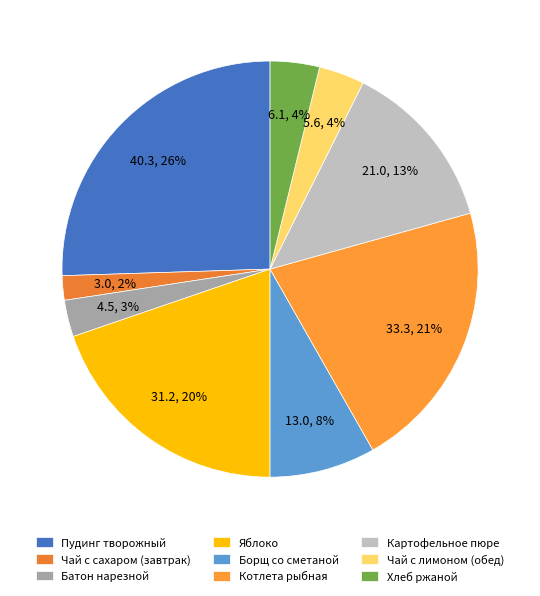

To the nearest percent, what is the average slice percentage?

11%